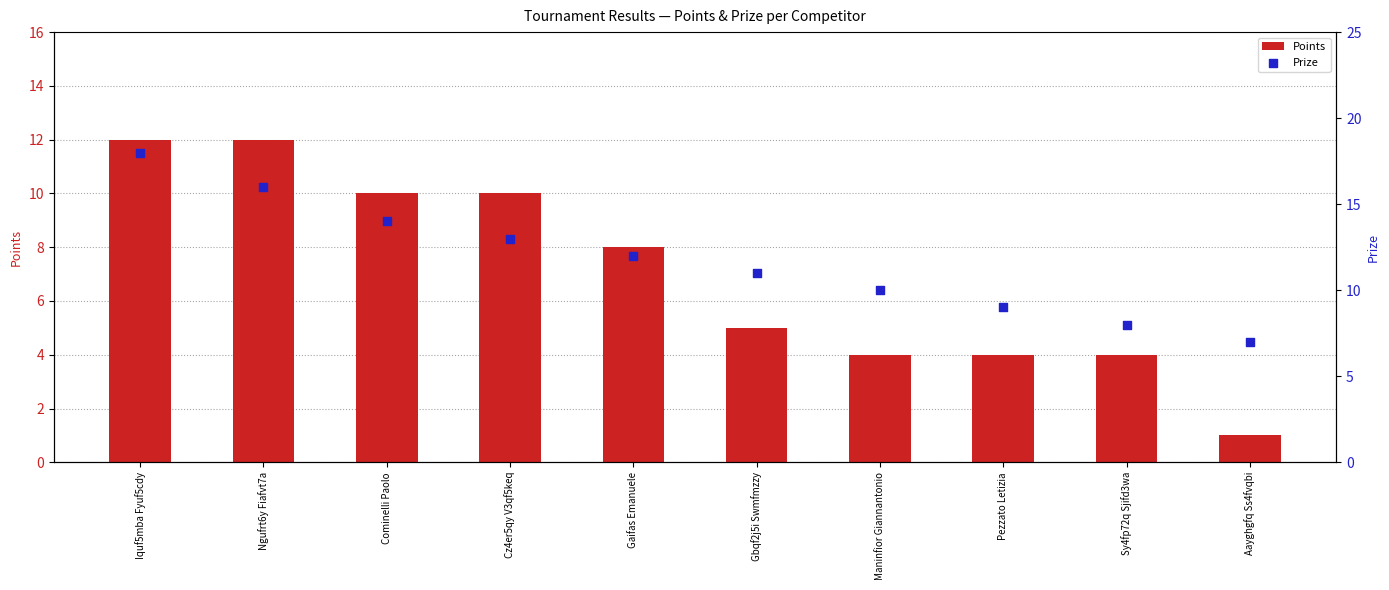

At which category is the sum across all series the highest?

Iquf5mba Fyuf5cdy